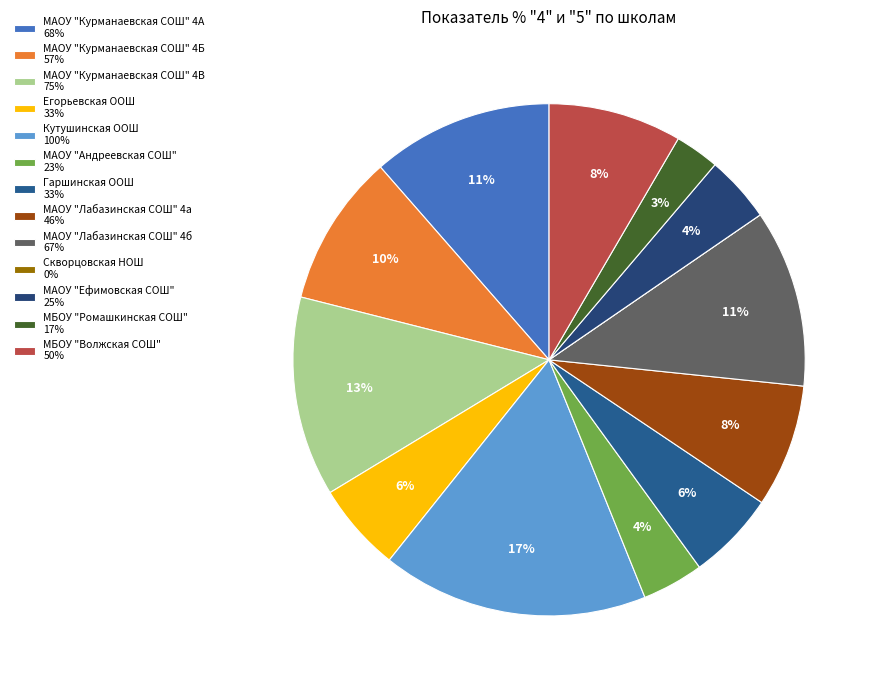

Is there a majority slice in this chart?

No